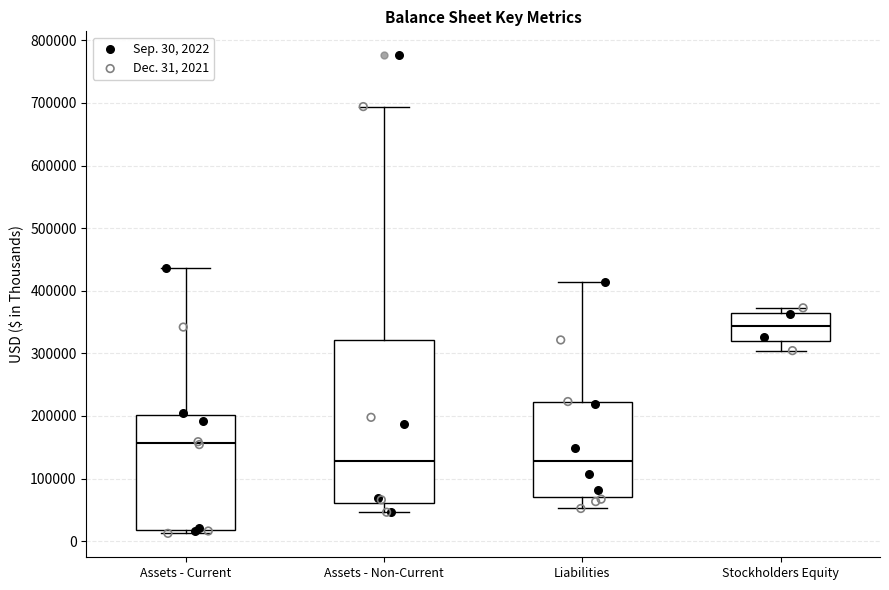

Which box has the highest median line?

Stockholders Equity